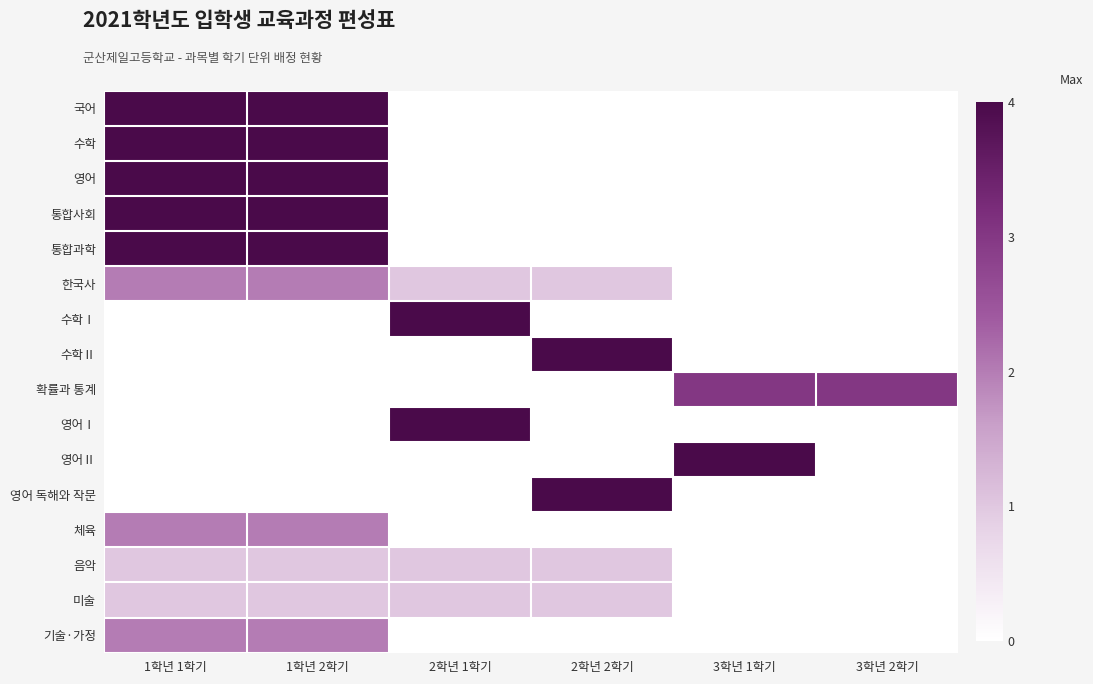

What is the total value across all series at 3학년 1학기?

7